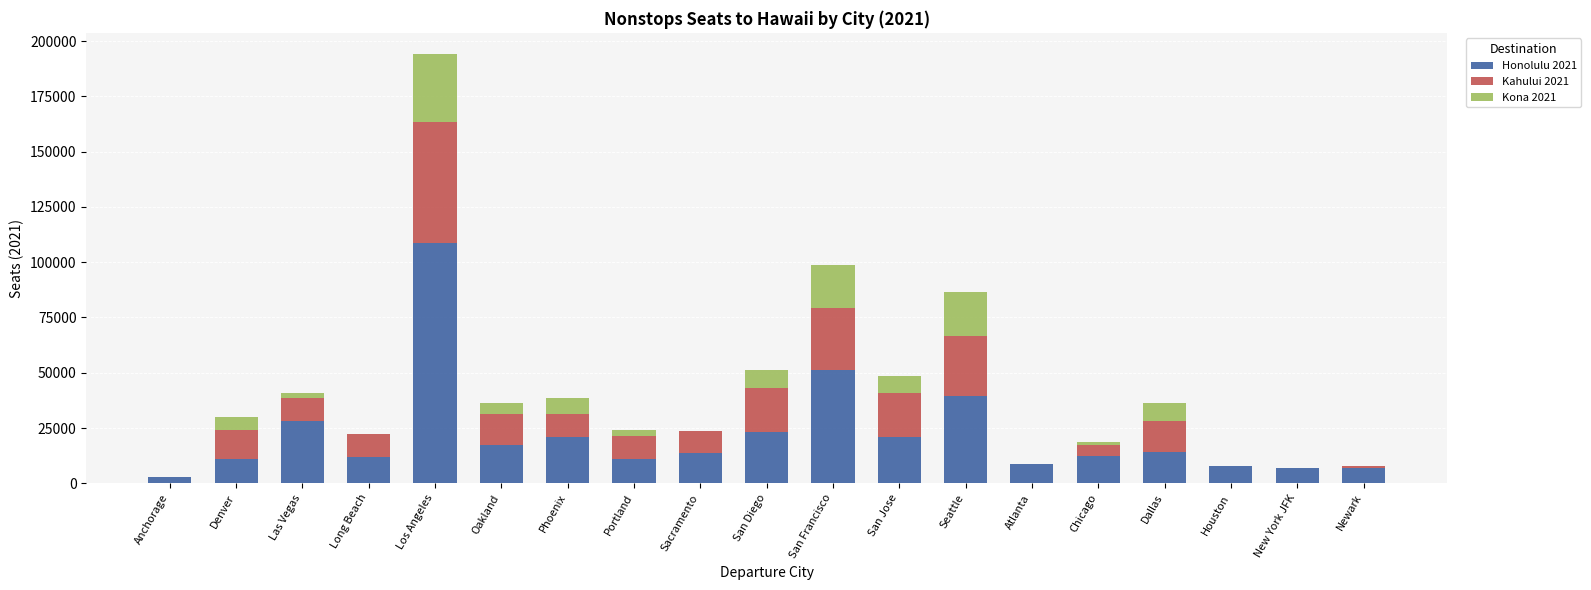

What is the total value across all series at Chicago?

18570